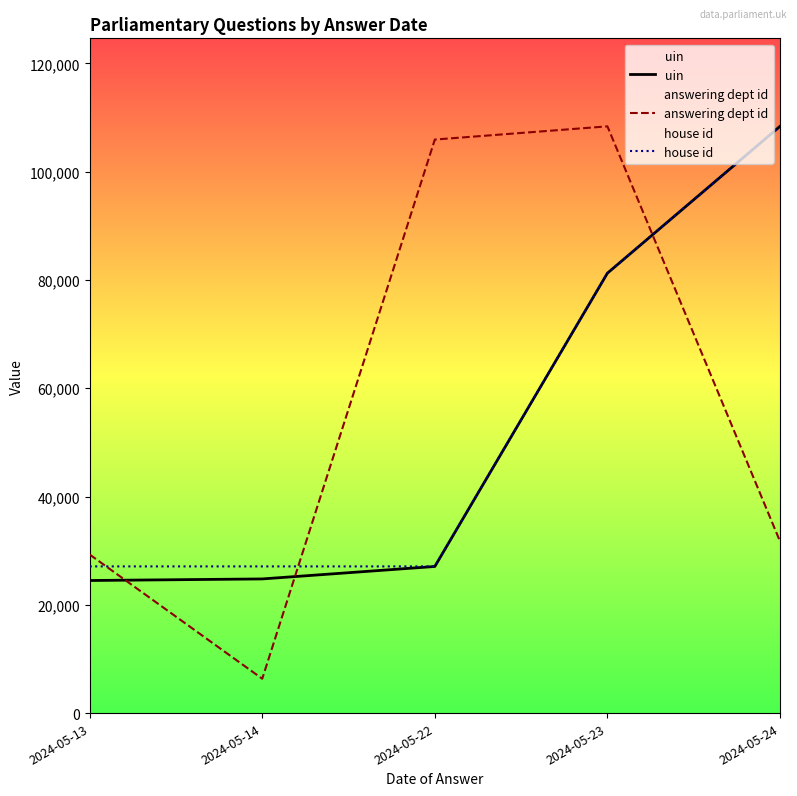

Does the chart have visible grid lines?

No